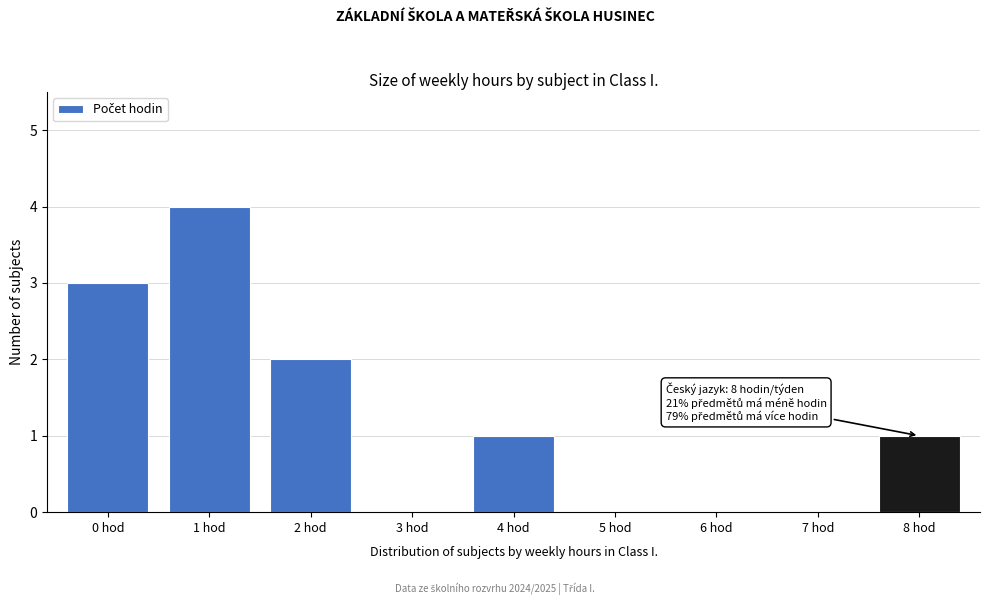

Reading left to right, list all the values displayed in this chart.

0 hod=3	1 hod=4	2 hod=2	3 hod=0	4 hod=1	5 hod=0	6 hod=0	7 hod=0	8 hod=1